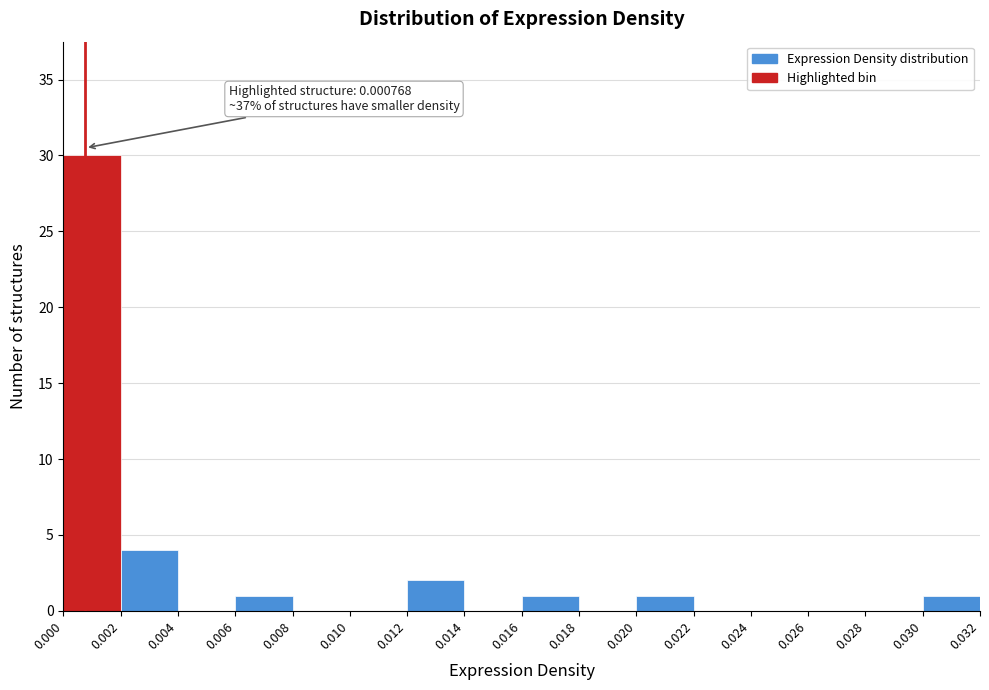

Which range on the x-axis has the tallest bar?

0.000 to 0.002